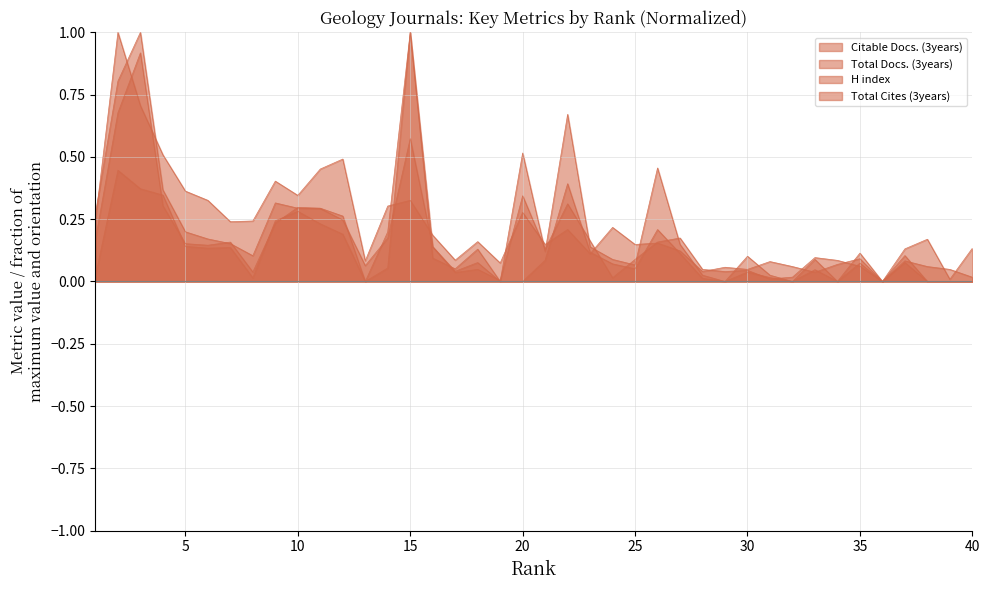

Where is Total Cites (3years) nearest to the value 0?

13